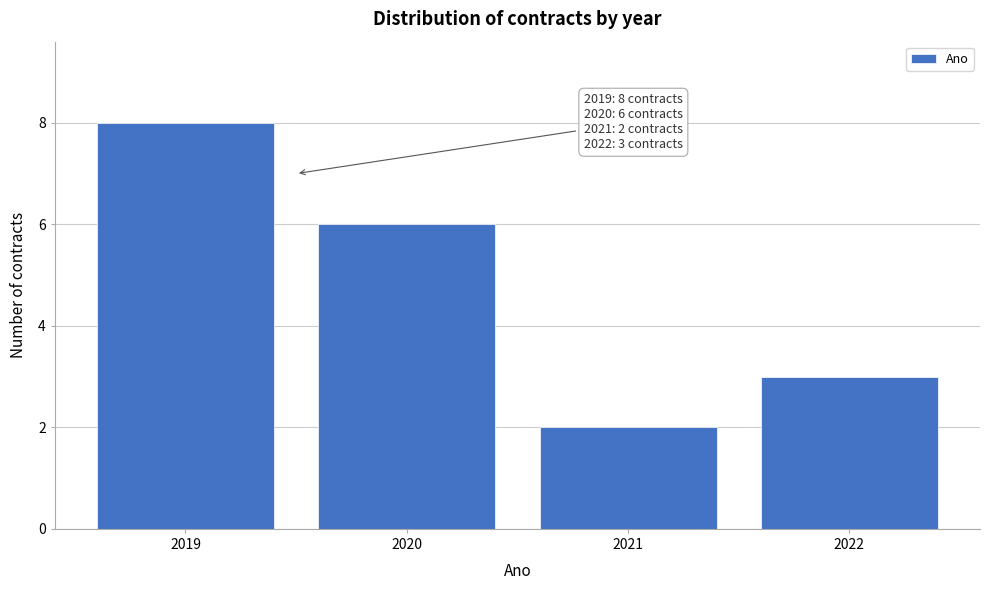

Reading left to right, what are all the values shown in this chart?

2019=8	2020=6	2021=2	2022=3